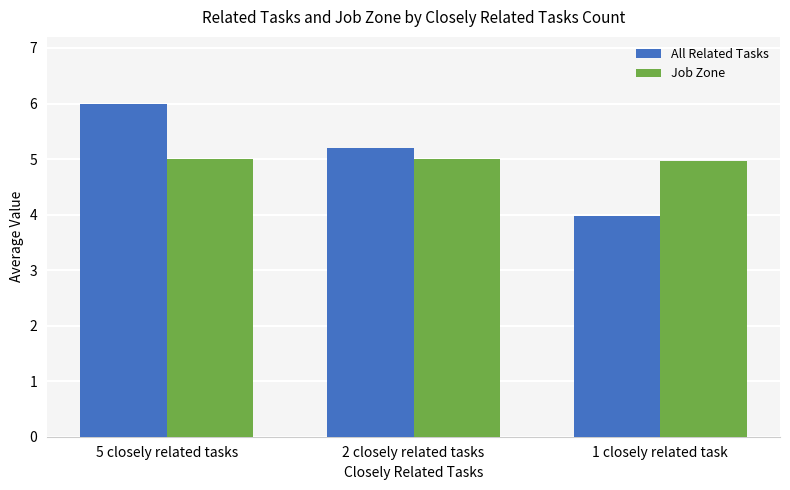

List the series in order of their peak value, highest first.

All Related Tasks, Job Zone